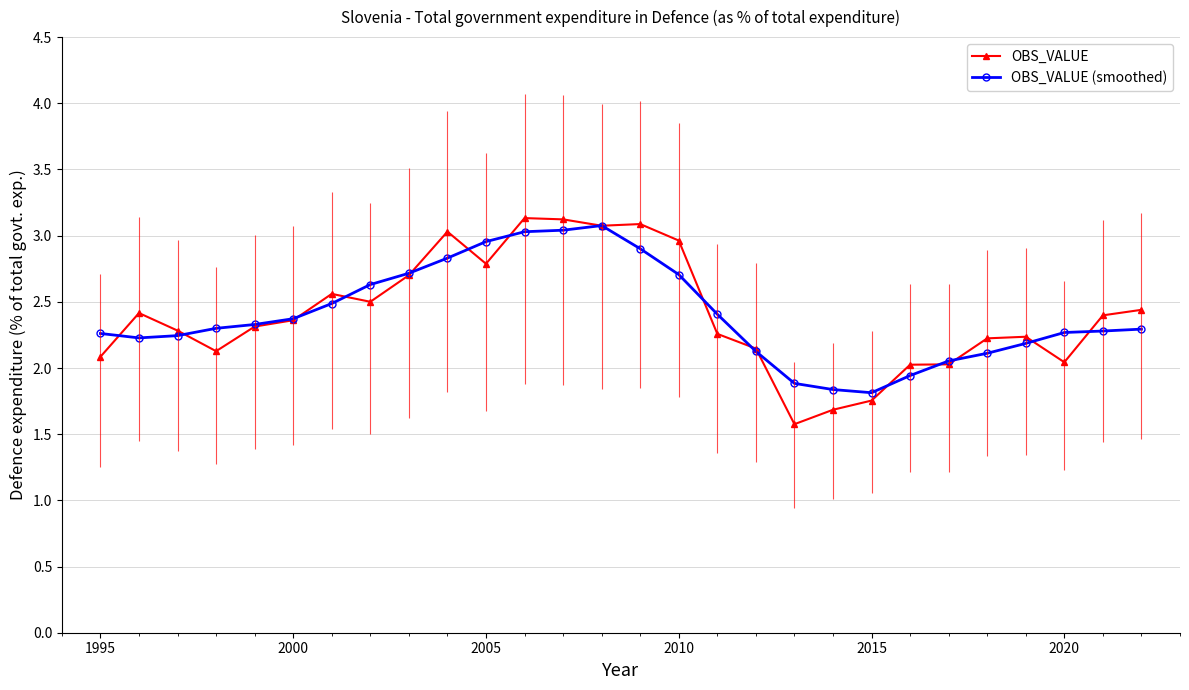

Reading right to left, what are all the values shown in this chart?

OBS_VALUE: 2.4	2.4	2.0	2.2	2.2	2.0	2.0	1.8	1.7	1.6	2.1	2.3	3.0	3.1	3.1	3.1	3.1	2.8	3.0	2.7	2.5	2.6	2.4	2.3	2.1	2.3	2.4	2.1
OBS_VALUE (smoothed): 2.3	2.3	2.3	2.2	2.1	2.1	1.9	1.8	1.8	1.9	2.1	2.4	2.7	2.9	3.1	3.0	3.0	3.0	2.8	2.7	2.6	2.5	2.4	2.3	2.3	2.2	2.2	2.3